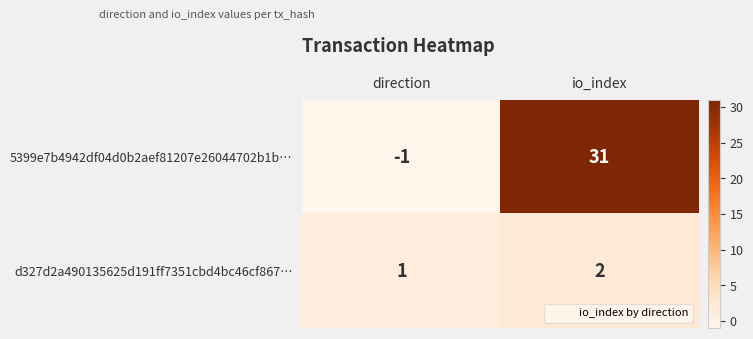

Reading left to right, what are all the values shown in this chart?

5399e7b4942df04d0b2aef81207e26044702b1b…: -1	31
d327d2a490135625d191ff7351cbd4bc46cf867…: 1	2